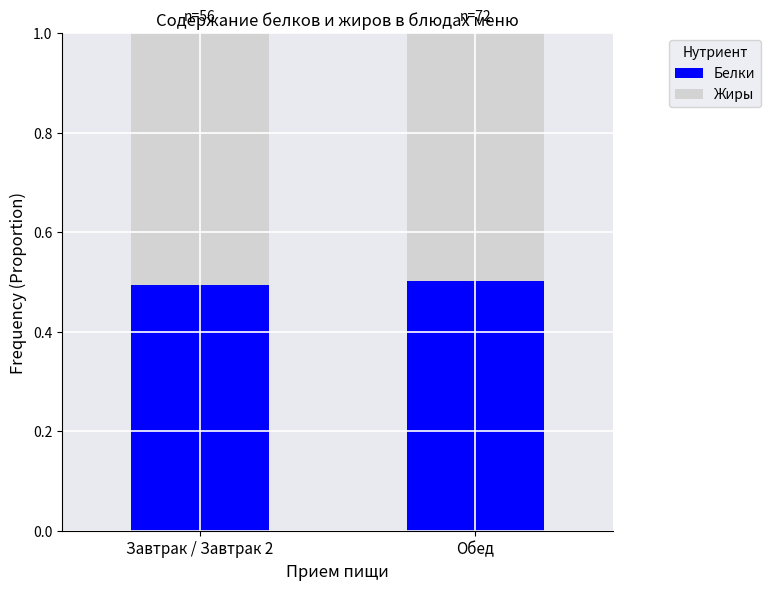

Is it true that Белки equals 0.5 at Завтрак / Завтрак 2?

True